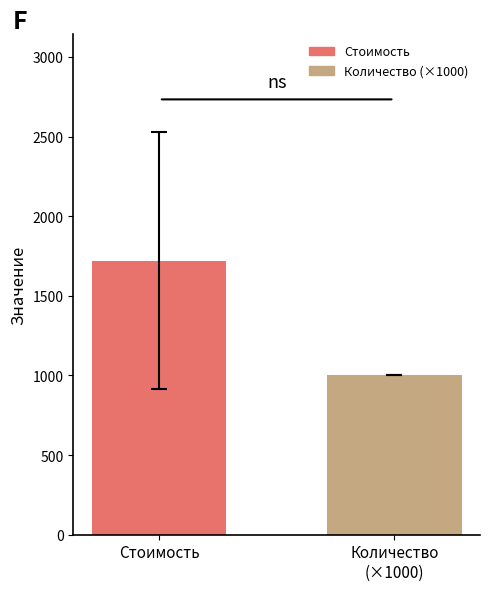

What are all the series names shown in the legend?

Стоимость, Количество (×1000)